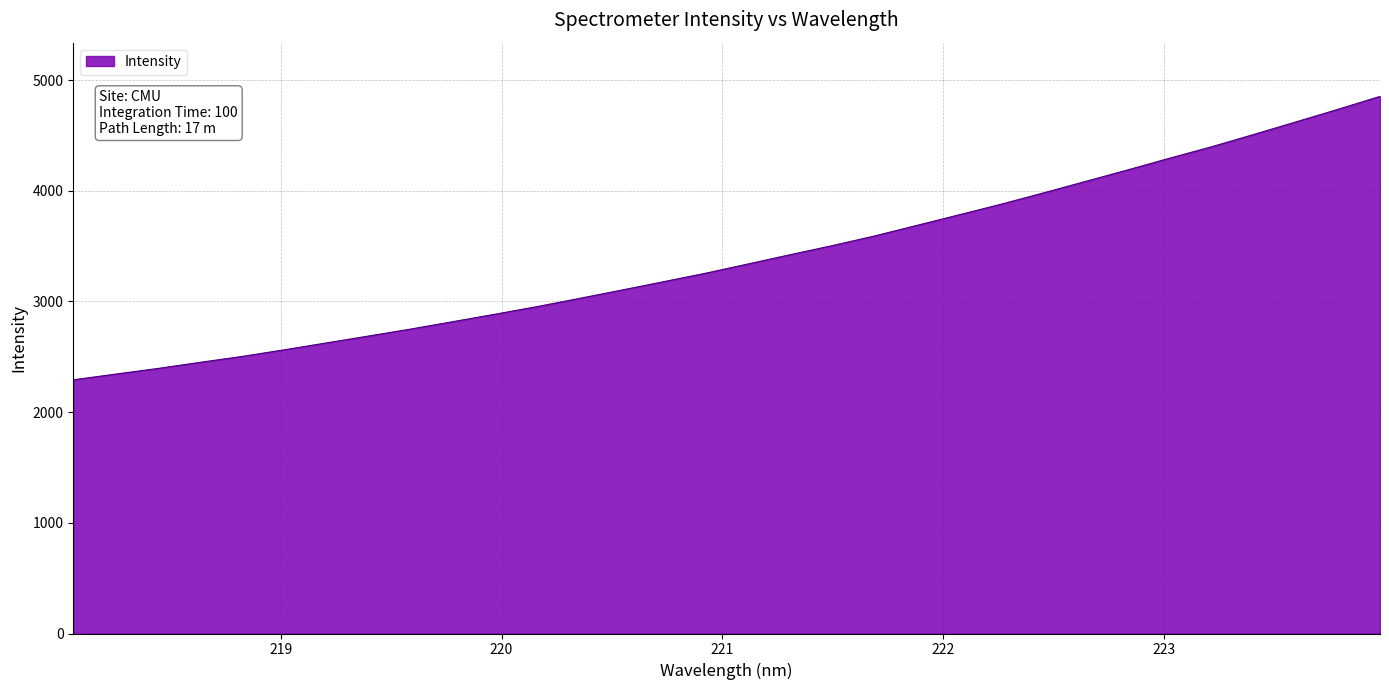

What is the difference between the maximum and minimum values?

2560.7